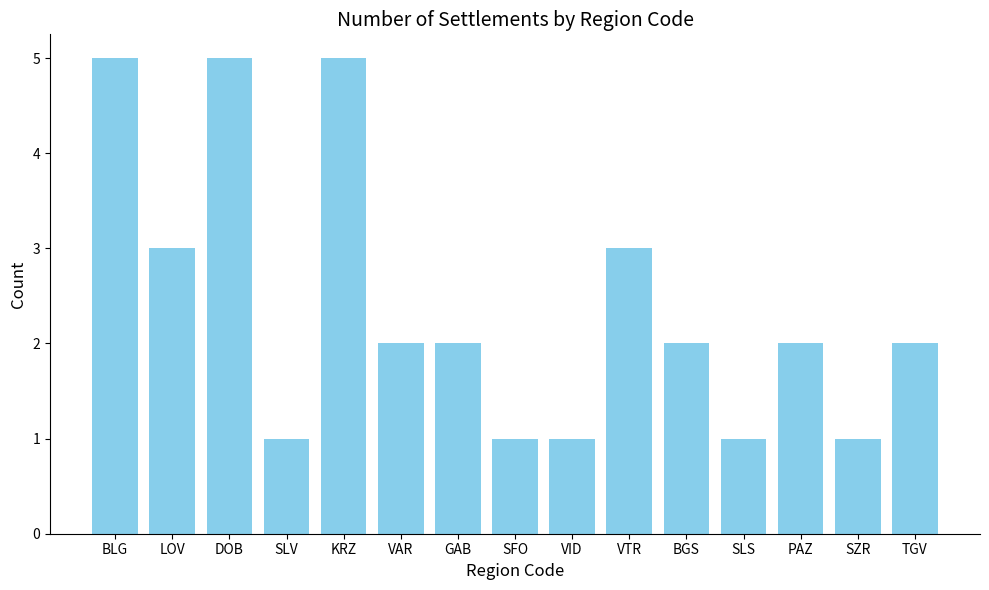

What is the minimum value shown in the chart?

1